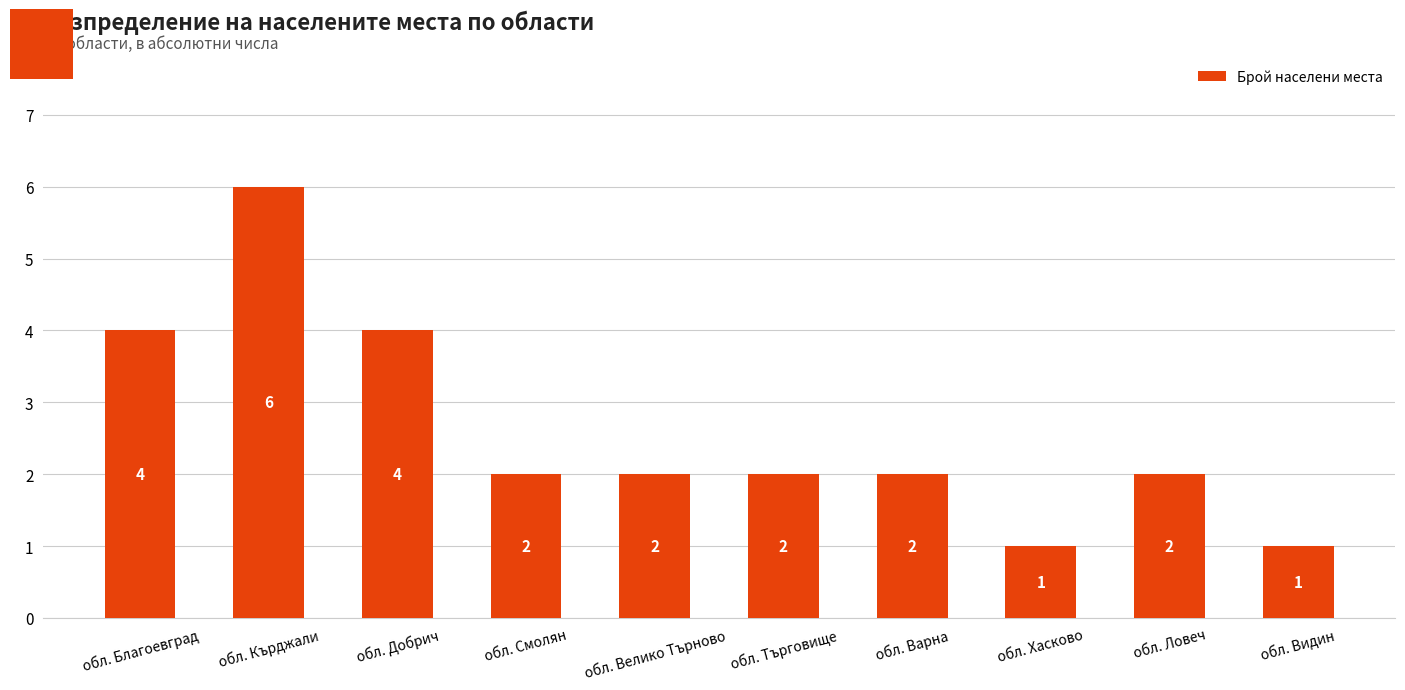

What is the sum of the values at обл. Ловеч and обл. Добрич?

6